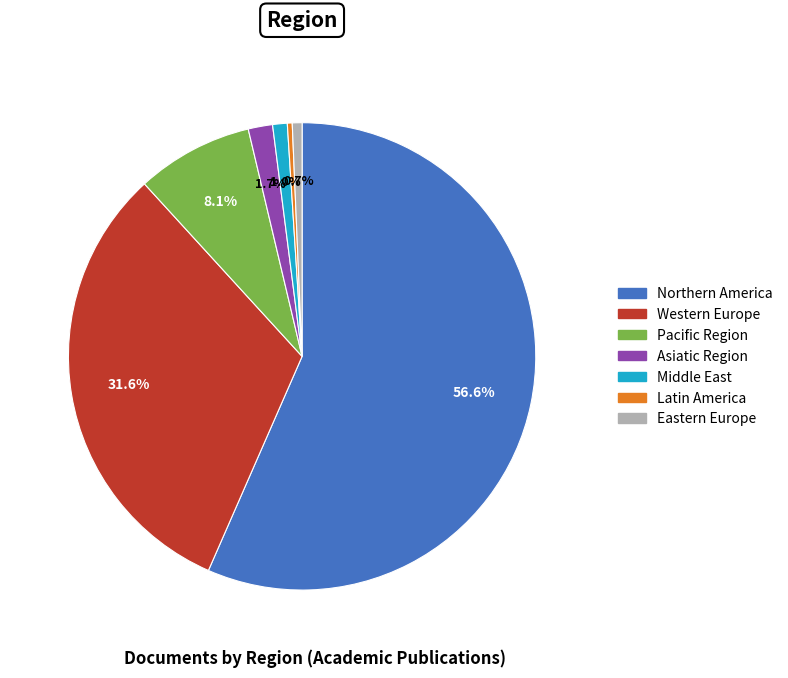

What percentage is the Western Europe slice, to the nearest percent?

32%